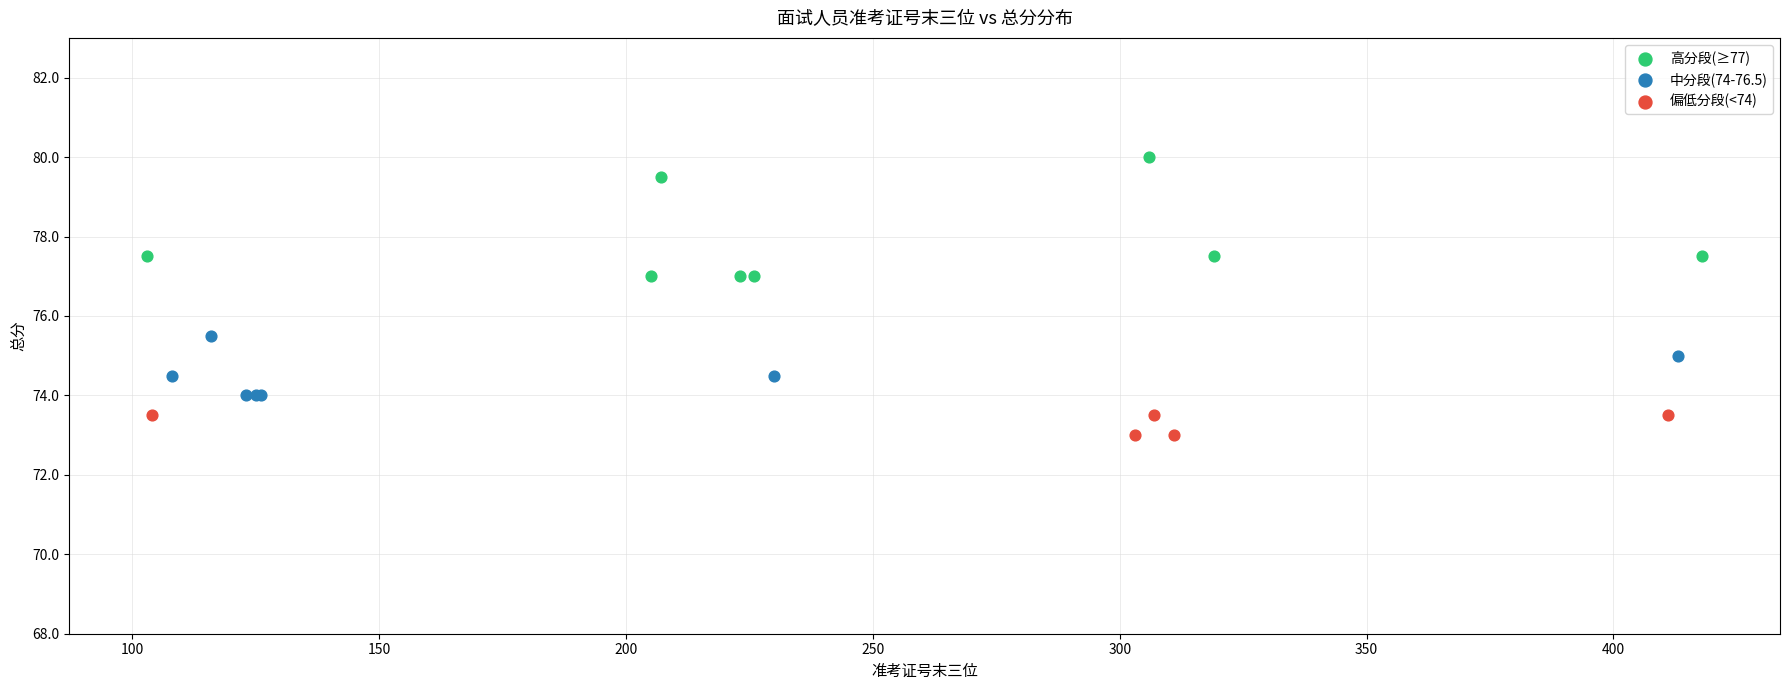

Which series reaches the minimum Y coordinate?

偏低分段(<74)